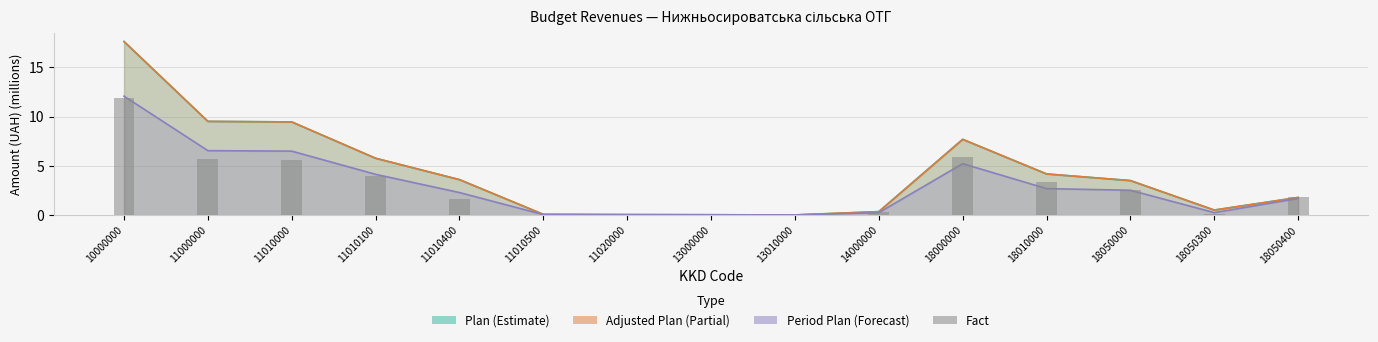

True or false: the data shows 7.9 at 11010000.

False